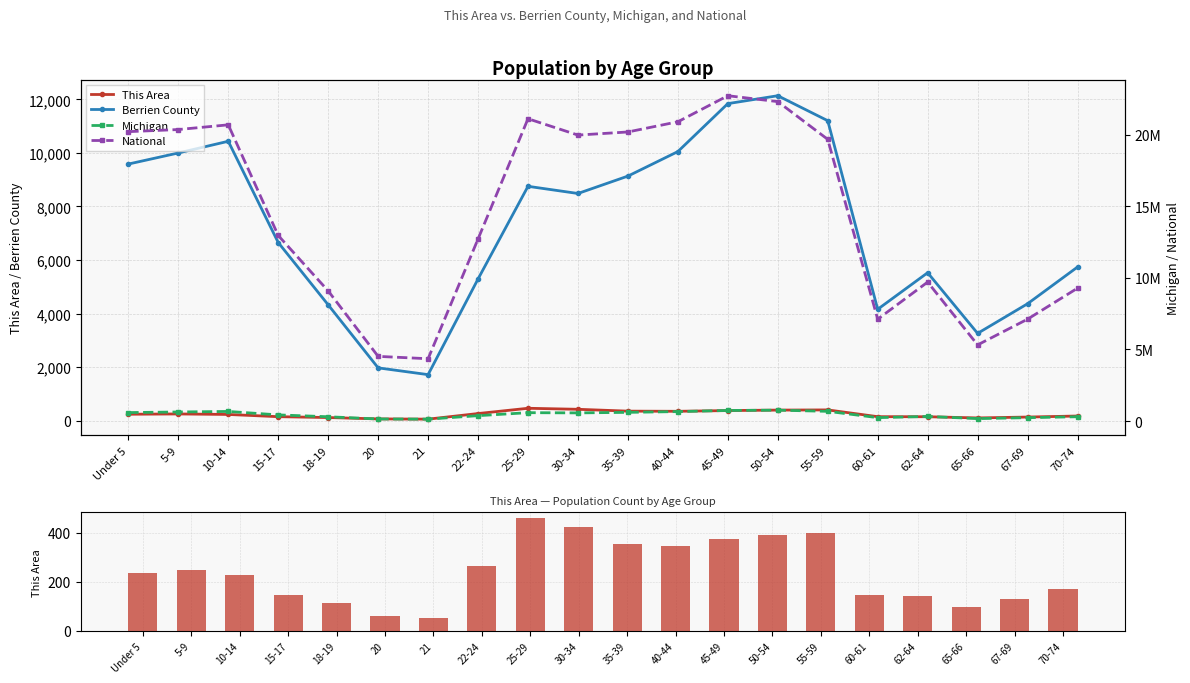

The value of National at 20 is 7529102. True or false?

False